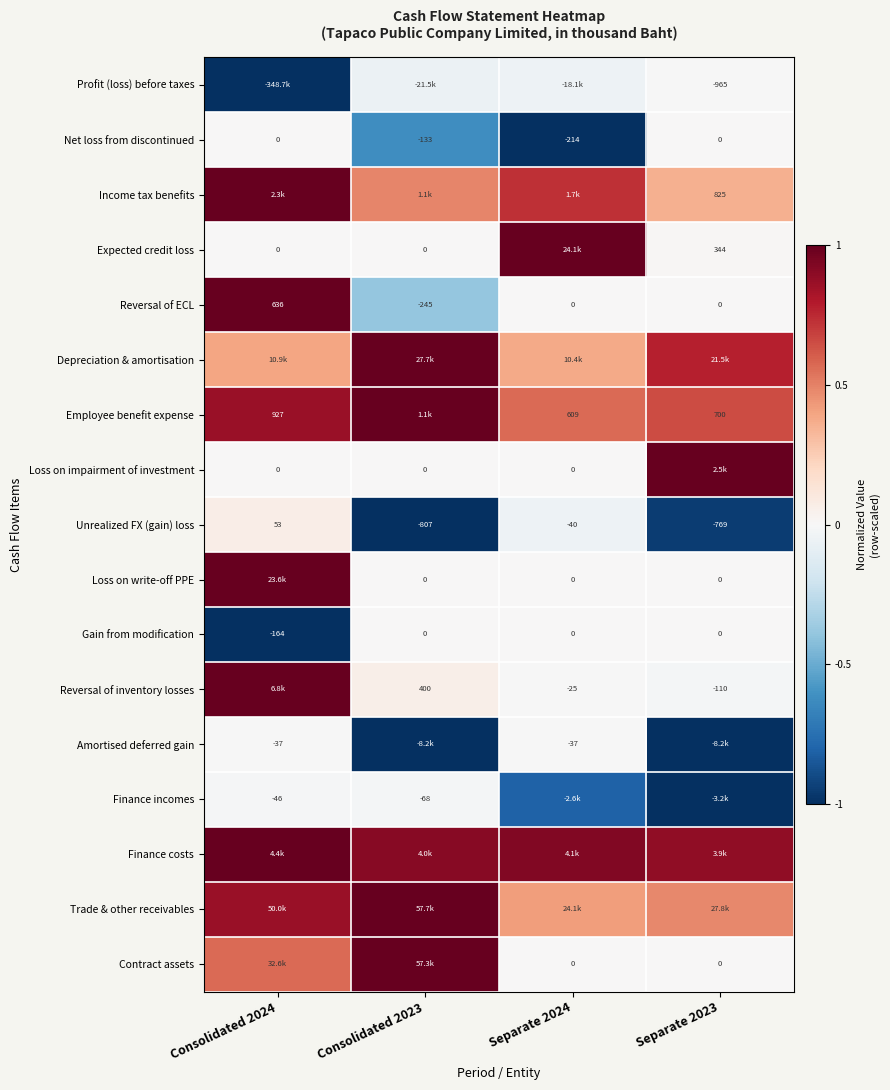

What is the spread (max minus min) of values at Consolidated 2024?

2.0